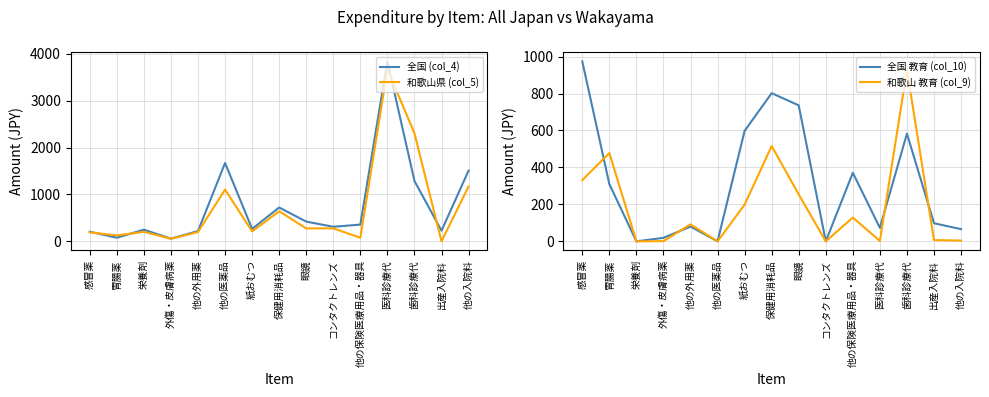

Between 感冒薬 and 外傷・皮膚病薬, which series saw the biggest shift?

全国 教育 (col_10)